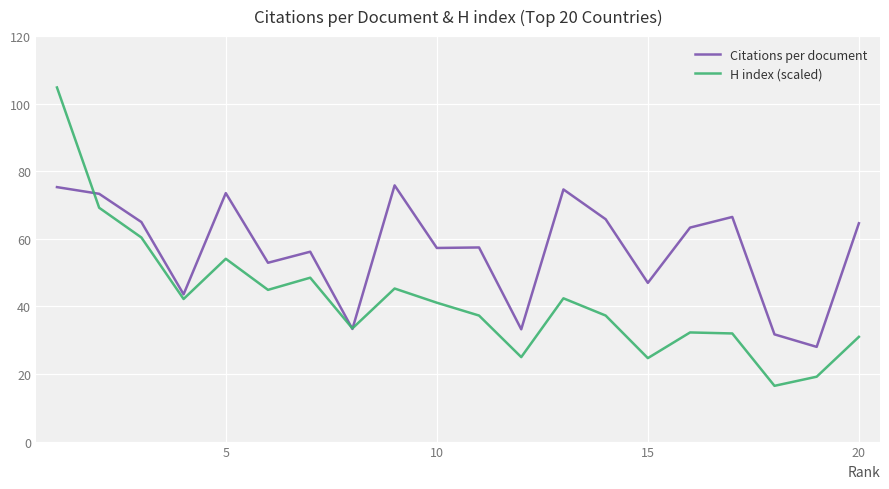

How many interior local peaks does the H index (scaled) series have?

5